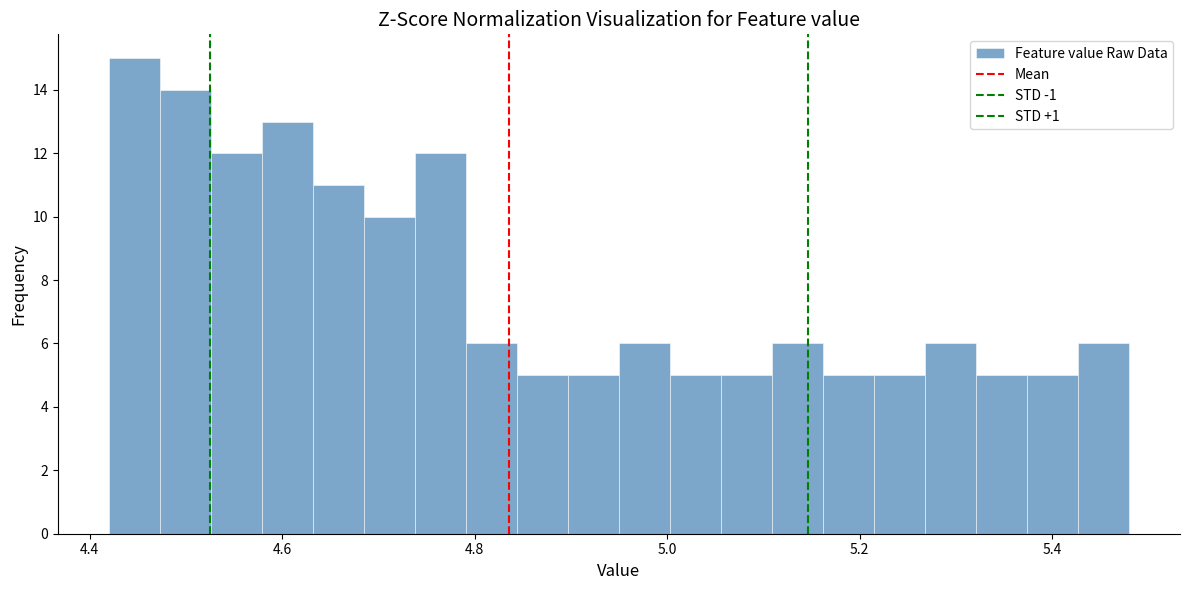

Read against the x-axis, roughly where is the centre of the tallest bar?

4.44